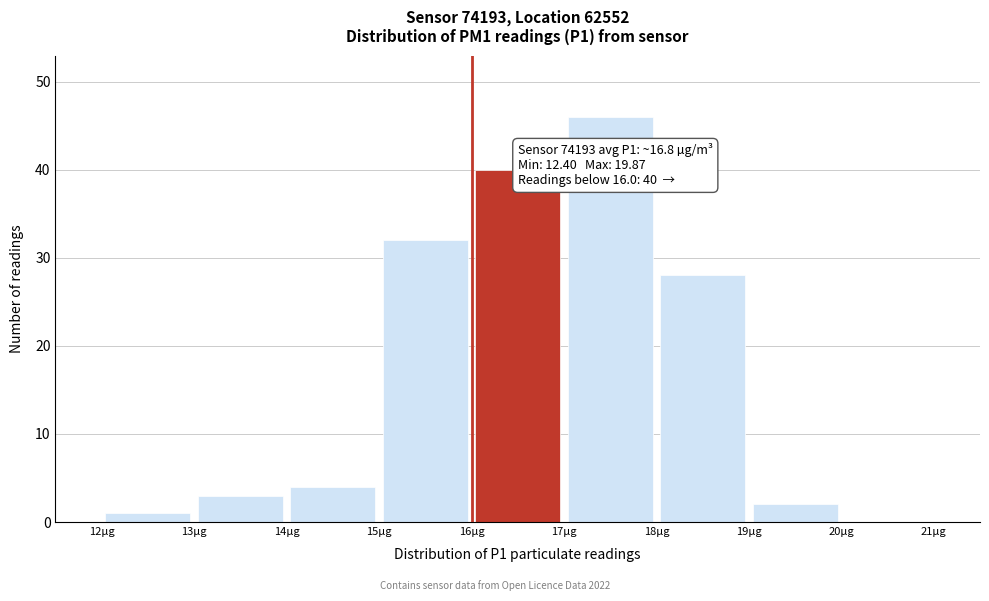

Which range on the x-axis has the tallest bar?

17 to 18